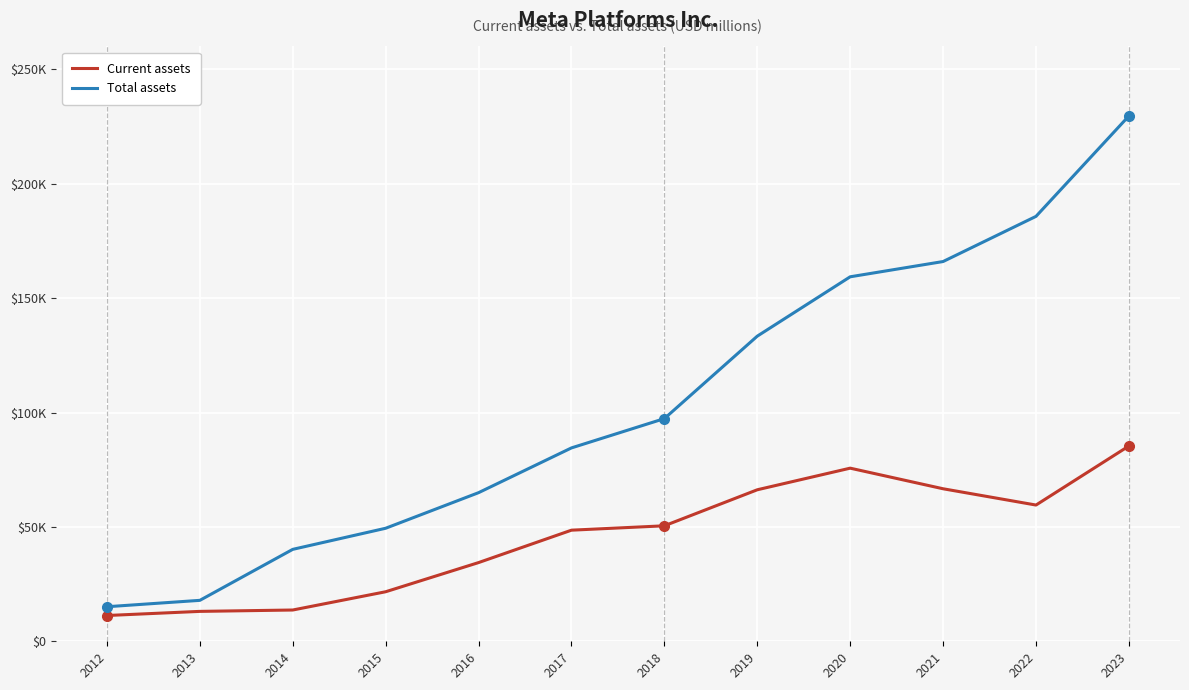

What are all the series names shown in the legend?

Current assets, Total assets